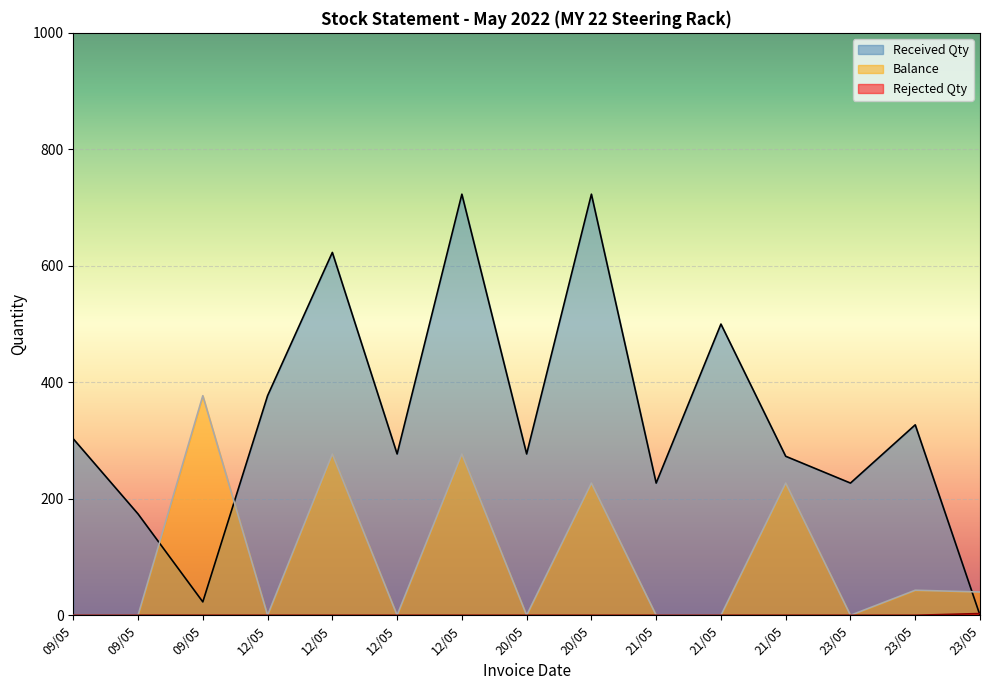

At which category does Balance reach its first local peak?

09/05